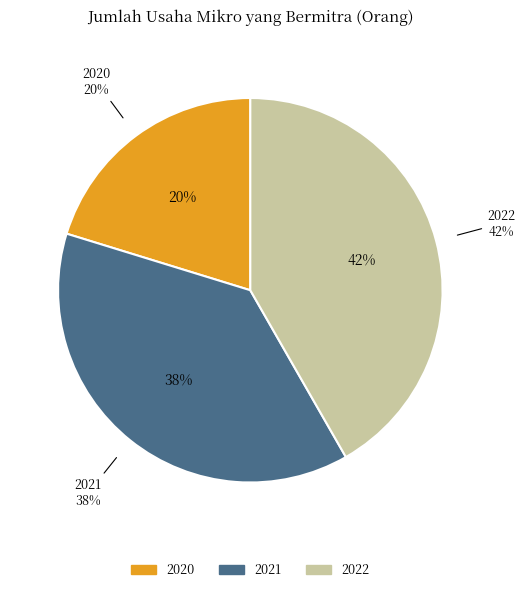

The 2021 slice represents 47% of the pie. True or false?

False